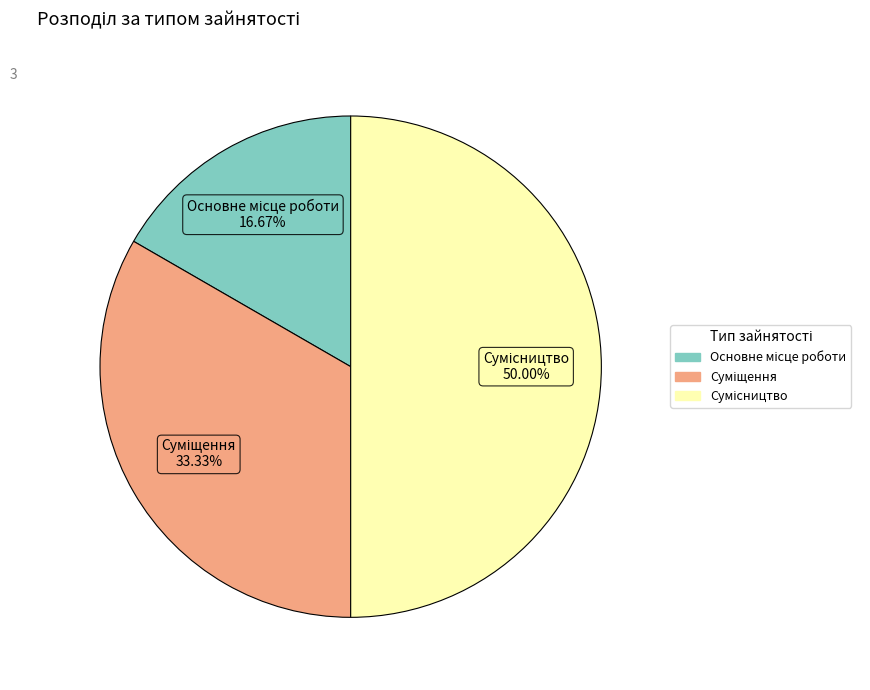

Combined, do Сумісництво and Основне місце роботи account for over 50%?

Yes